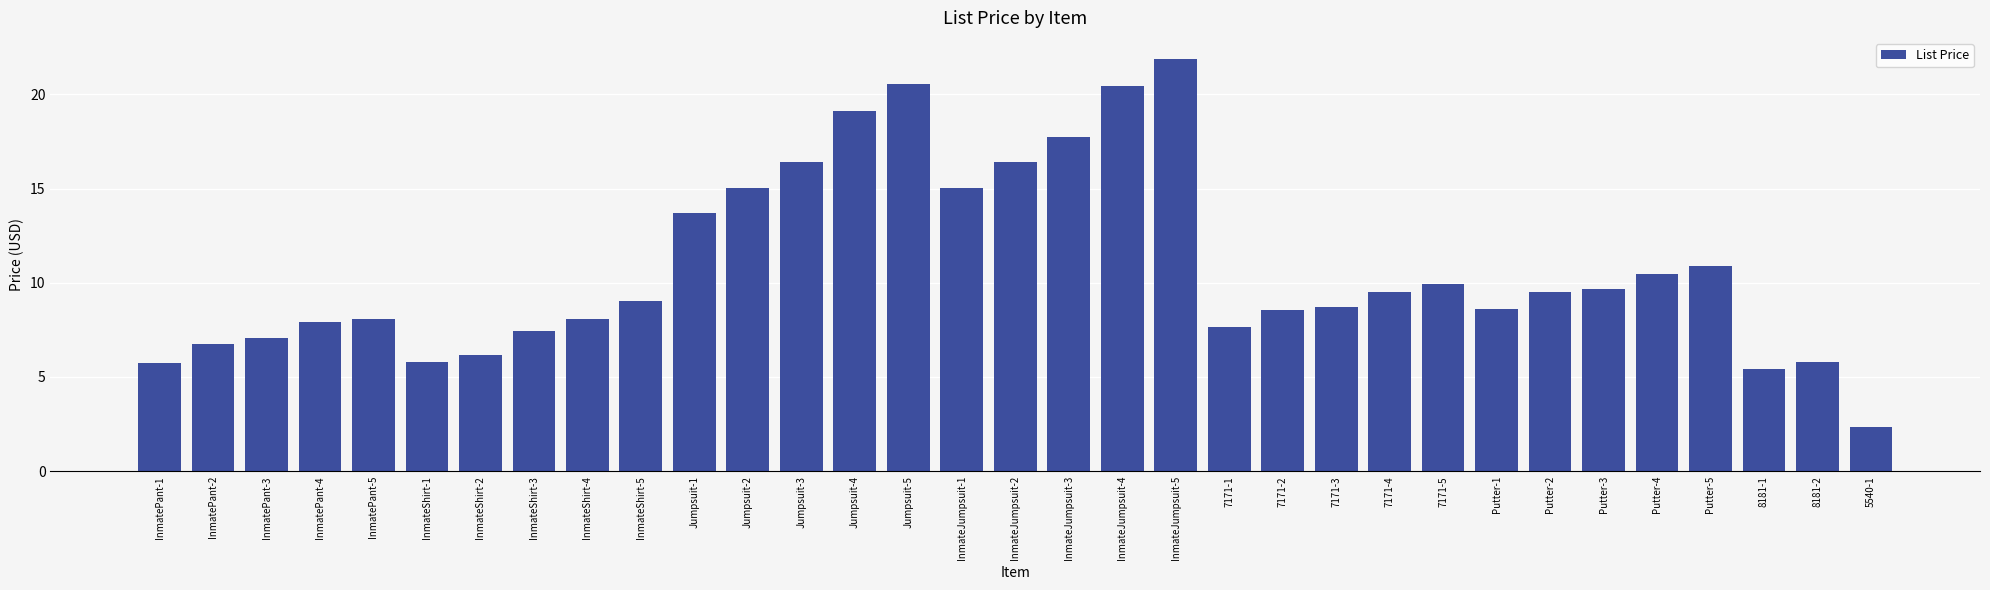

What is the difference between the second highest and minimum values?

18.2